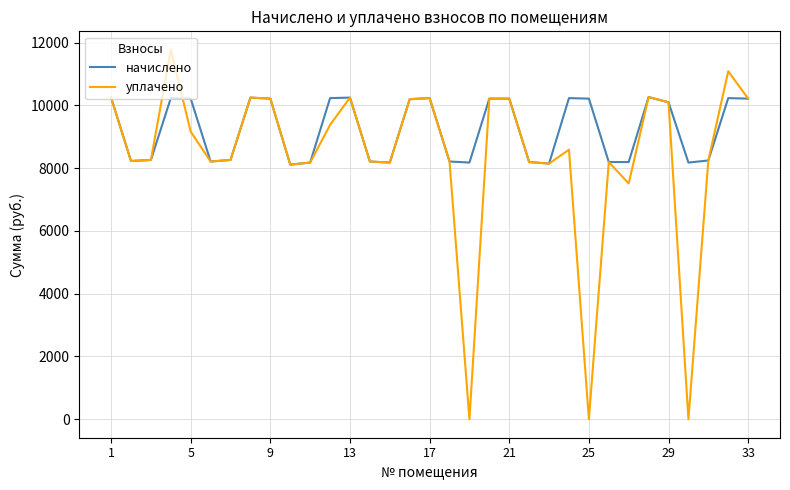

What is the maximum value for начислено?

10267.2